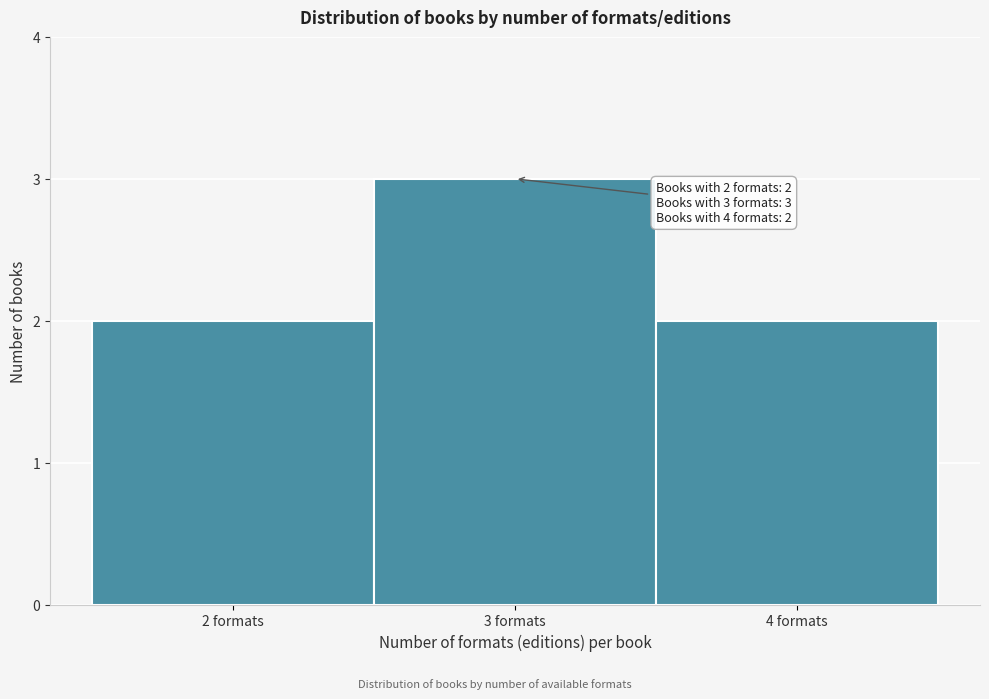

Over which range of the x-axis is the bar tallest?

2.5 to 3.5